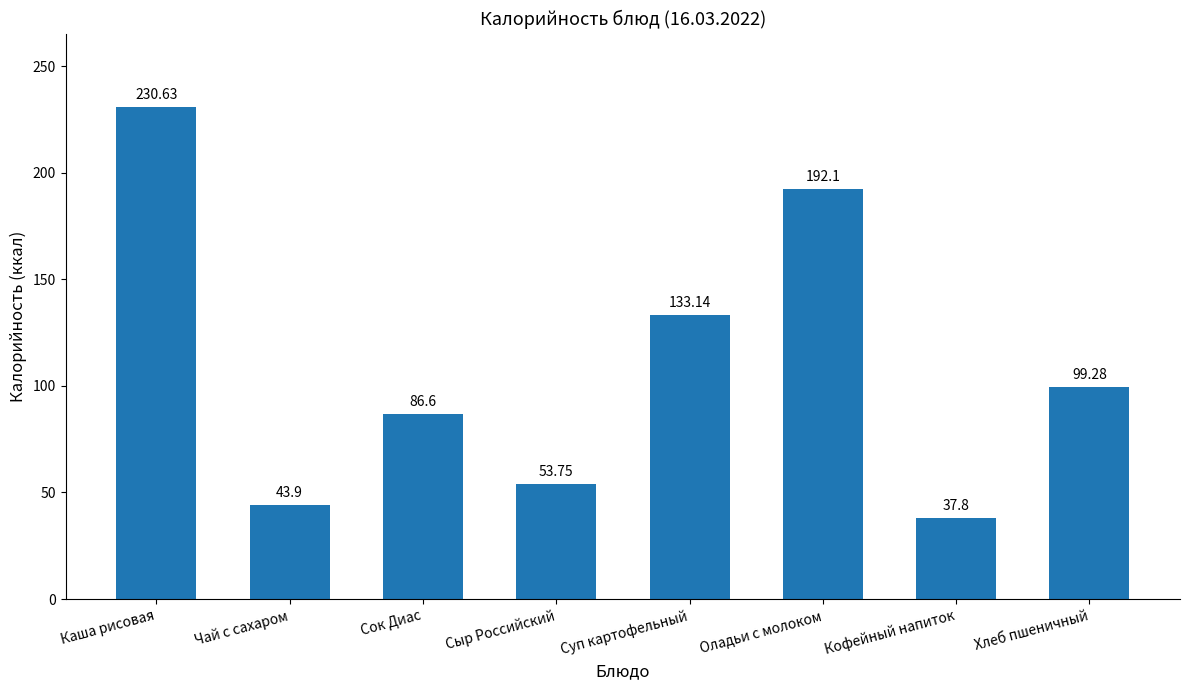

What is the difference between the second highest and minimum values?

154.3